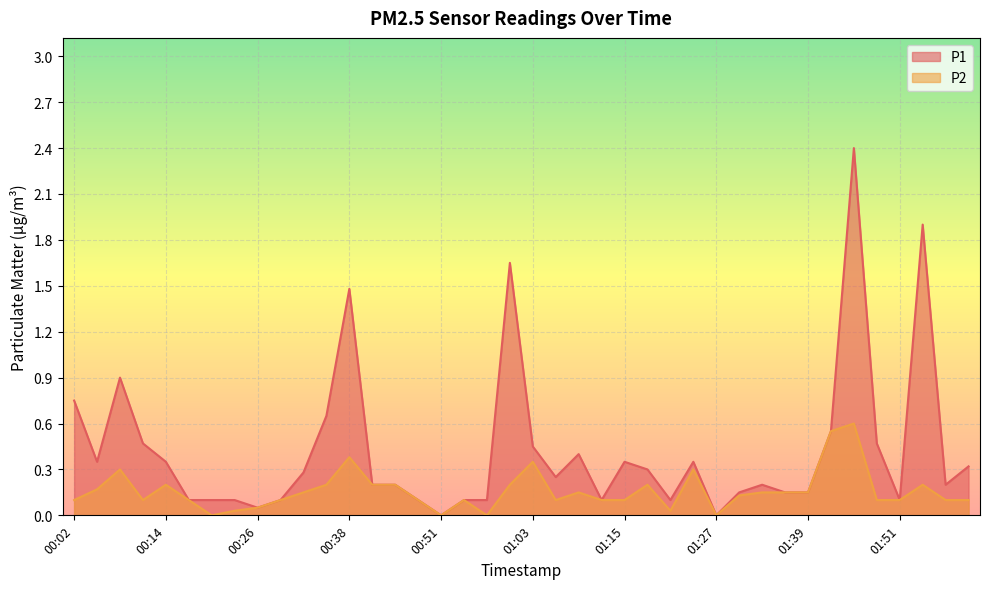

The value of P2 at 00:14 is 0.2. True or false?

True